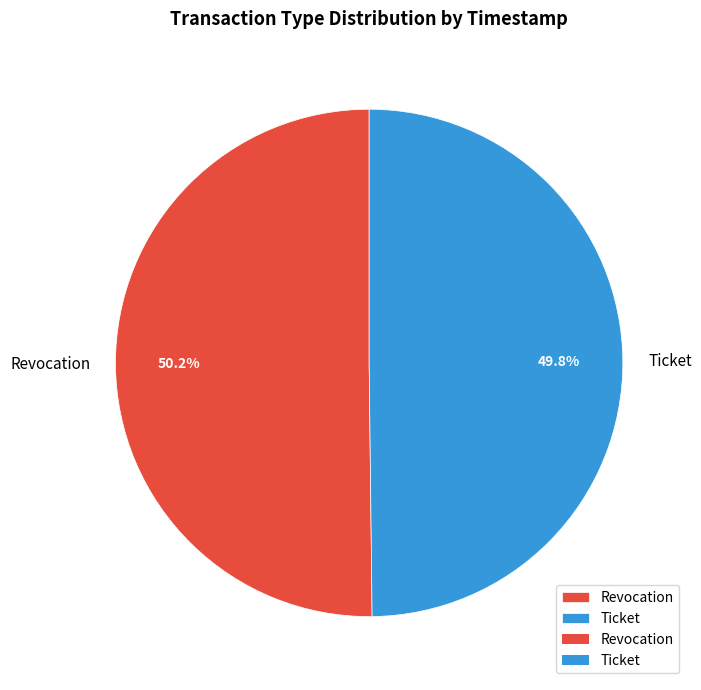

Is there a majority slice in this chart?

Yes